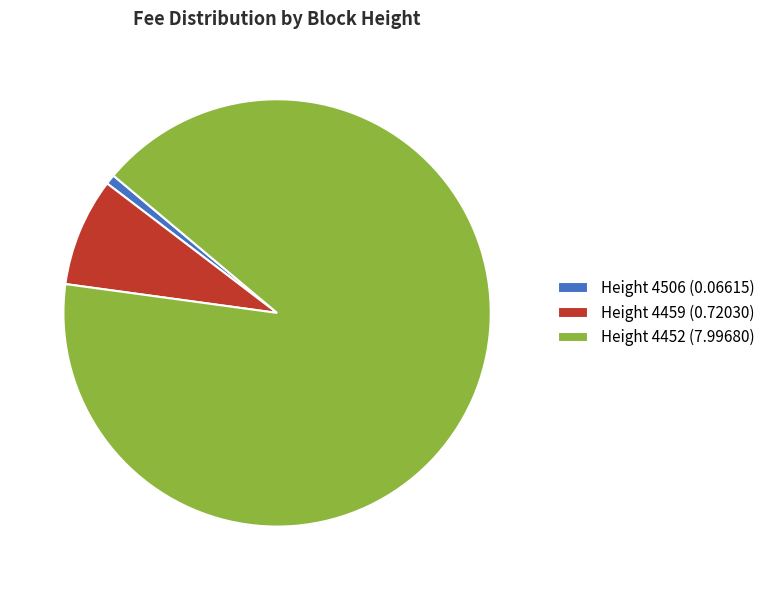

Which category has the biggest portion of the pie?

Height 4452 (7.99680)